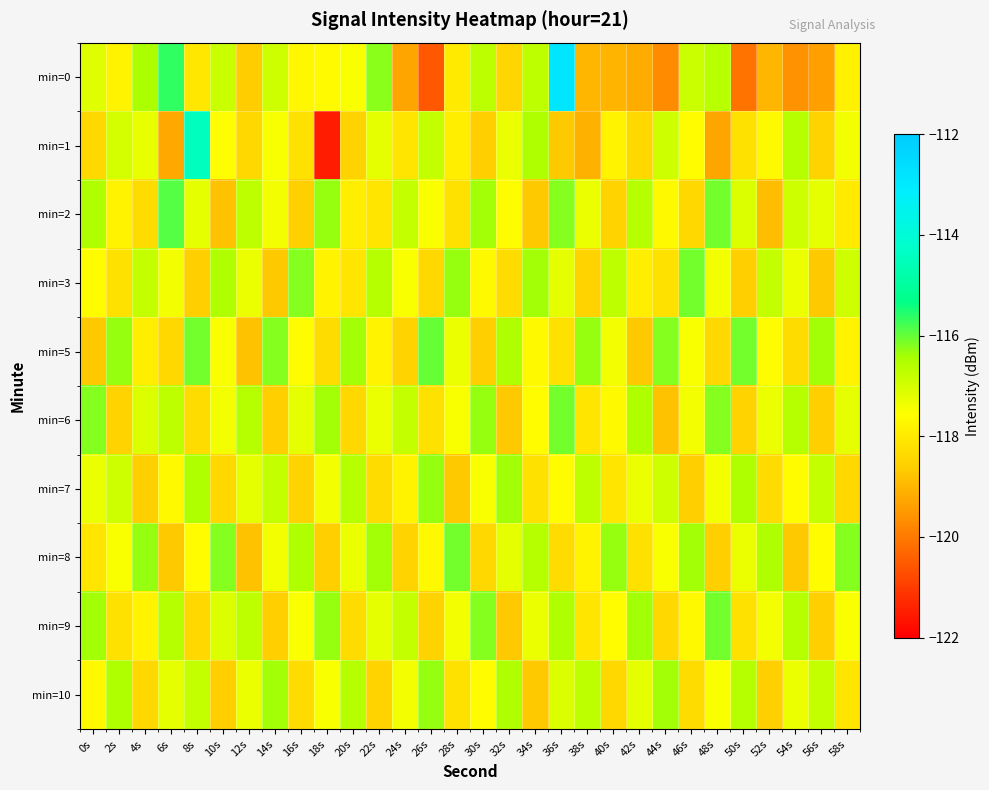

Which series has the largest total across all categories?

min=6